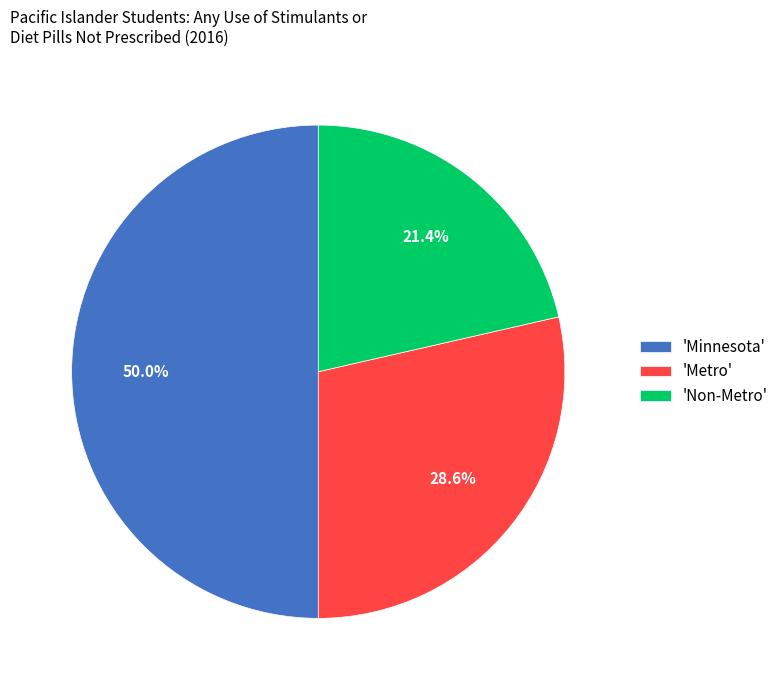

Is 'Non-Metro' the majority of the pie?

No